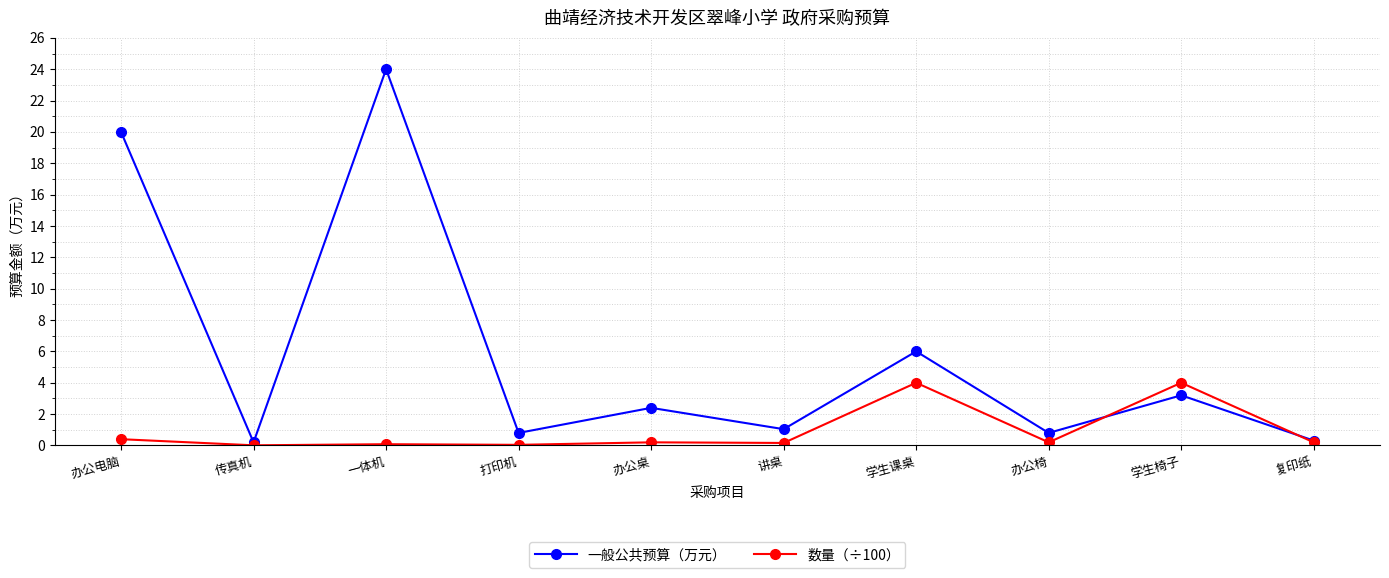

Rank the series by their average value, from highest to lowest.

一般公共预算（万元）, 数量（÷100）